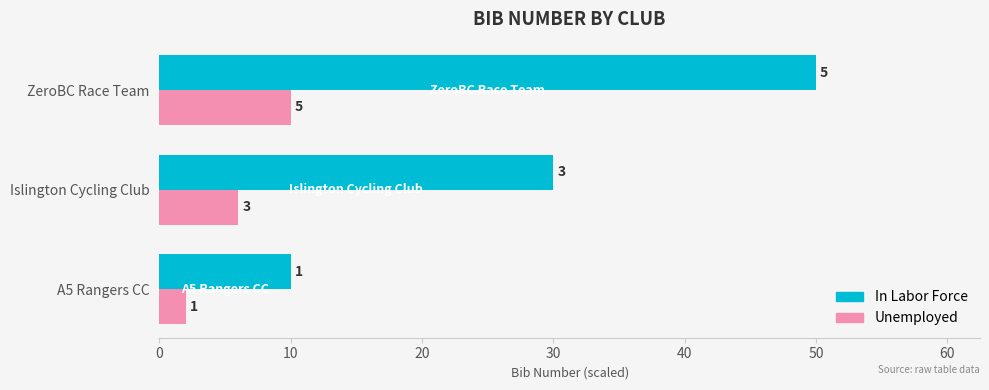

What is the value of the In Labor Force bar at the 3rd from the left?

50